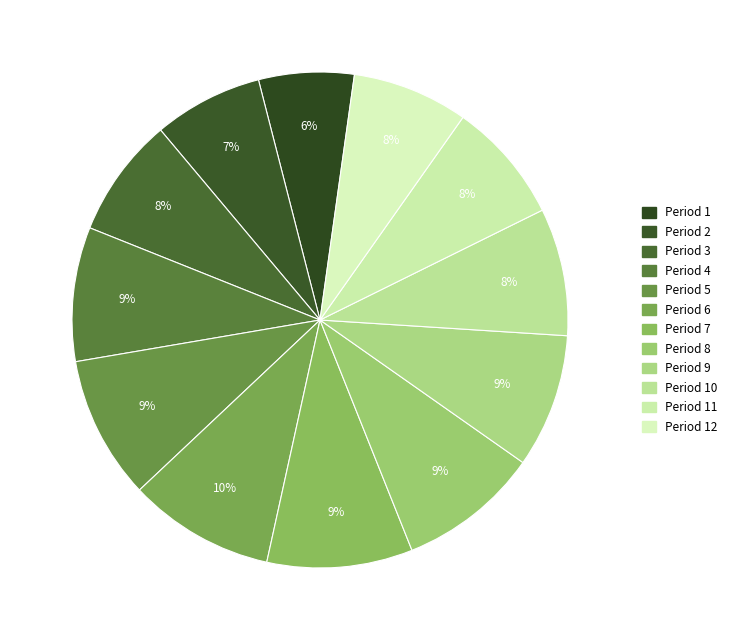

How many slices are in this pie chart?

12